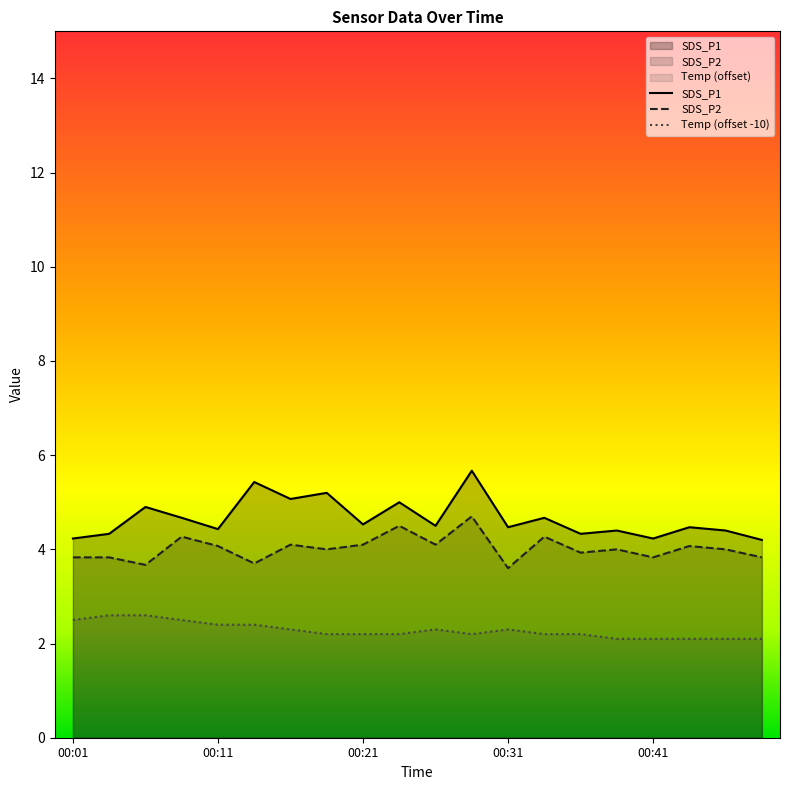

Rank the categories by SDS_P1 value from lowest to highest.

00:48, 00:01, 00:41, 00:04, 00:36, 00:38, 00:46, 00:11, 00:31, 00:44, 00:26, 00:21, 00:09, 00:33, 00:06, 00:24, 00:16, 00:19, 00:14, 00:28